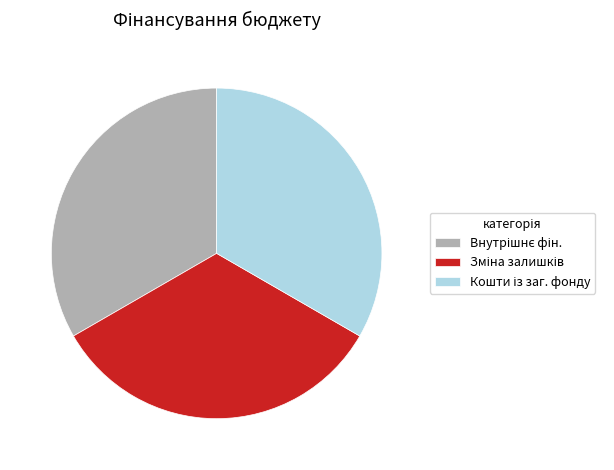

Is there a majority slice in this chart?

No